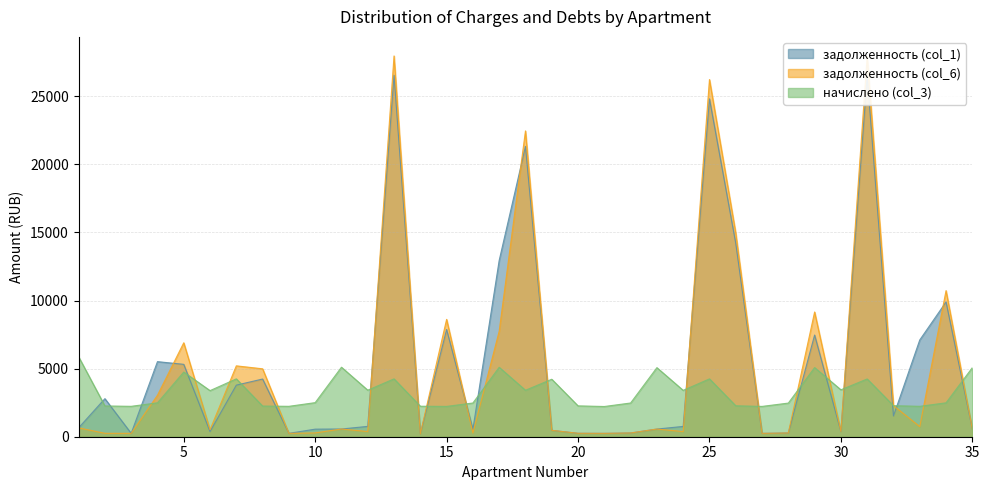

How many categories are shown in the chart?

35